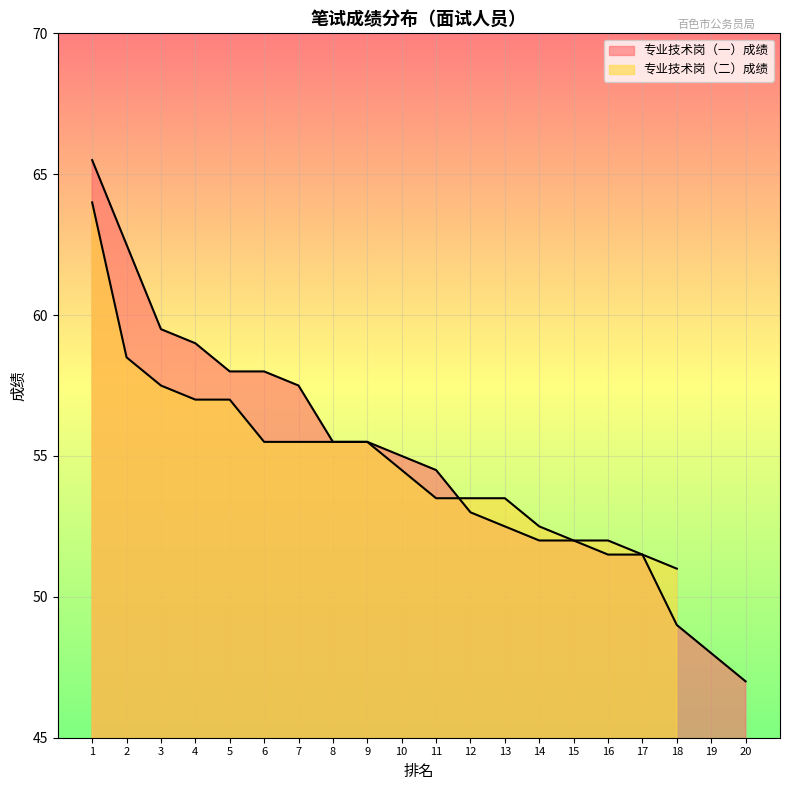

The value at 10 is 19.5. True or false?

False